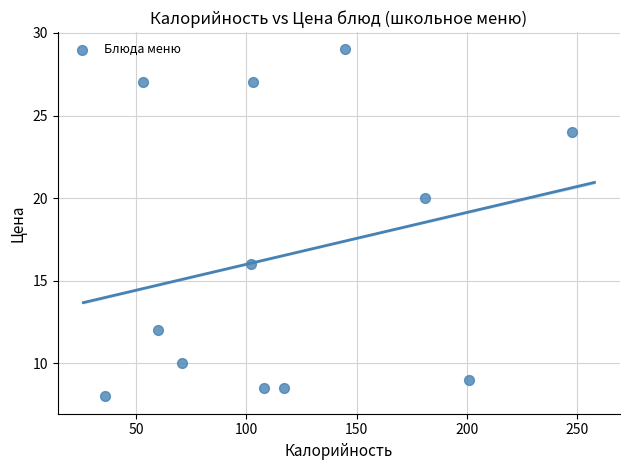

What is the range of Y values (max minus min)?

21.0